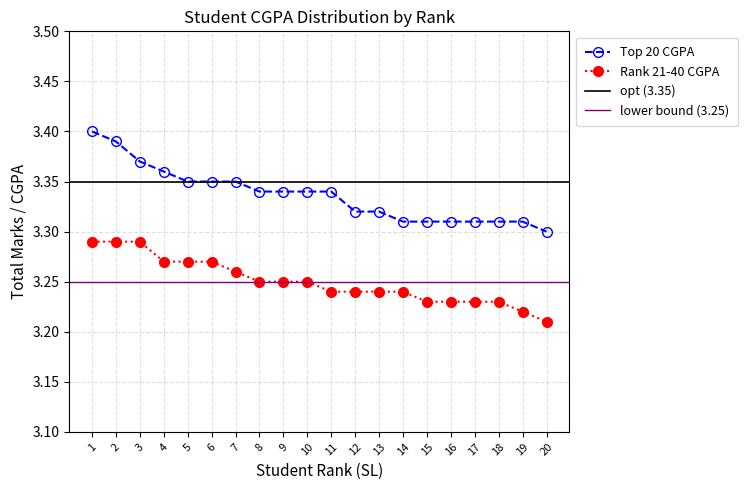

Reading right to left, list all the values displayed in this chart.

Top 20 CGPA: 3.3	3.3	3.3	3.3	3.3	3.3	3.3	3.3	3.3	3.3	3.3	3.3	3.3	3.4	3.4	3.4	3.4	3.4	3.4	3.4
Rank 21-40 CGPA: 3.2	3.2	3.2	3.2	3.2	3.2	3.2	3.2	3.2	3.2	3.2	3.2	3.2	3.3	3.3	3.3	3.3	3.3	3.3	3.3